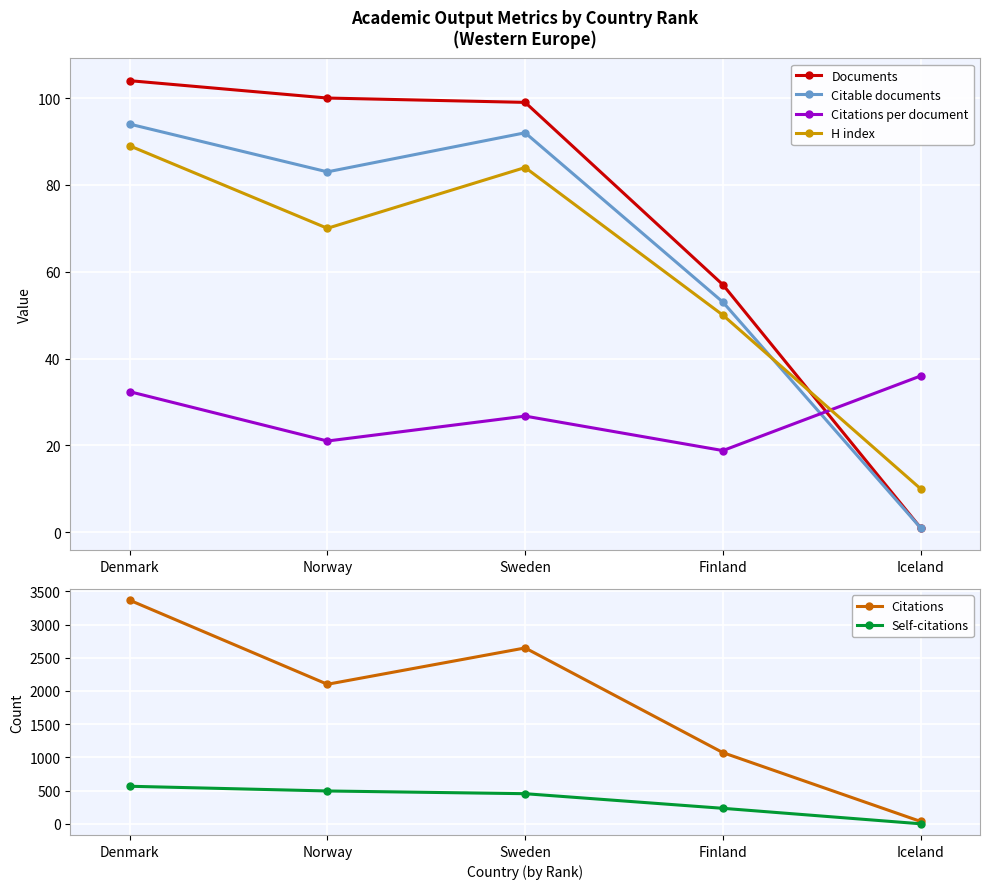

How many values in the Citations series exceed 2101?

2